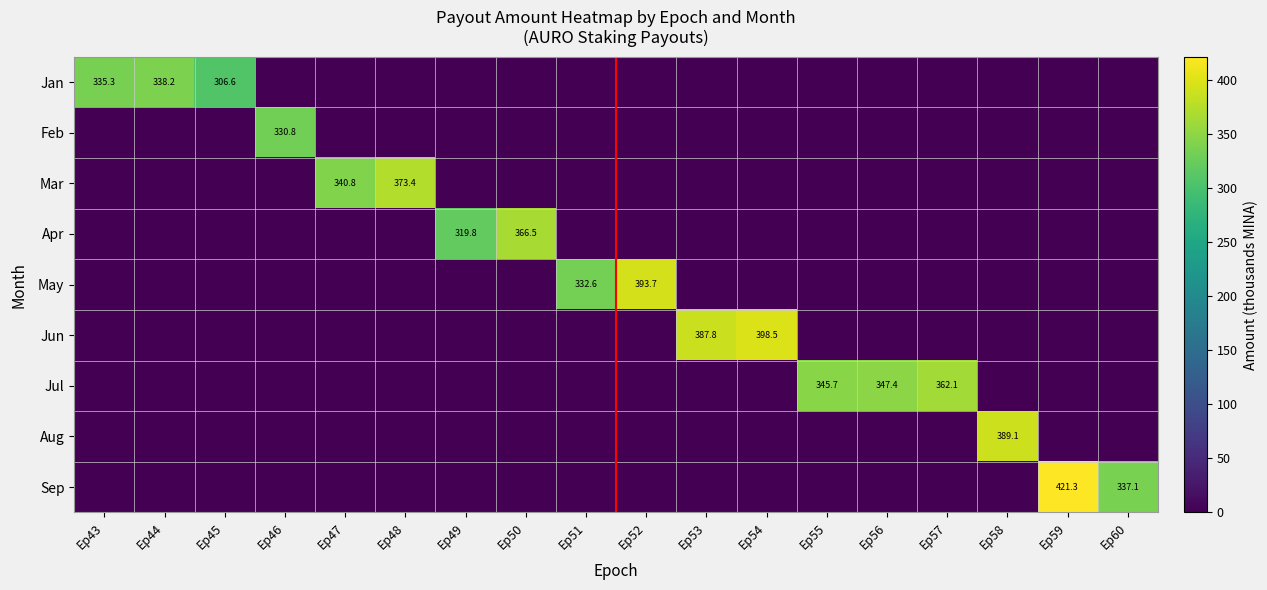

The value of May at Ep51 is 332.6. True or false?

True